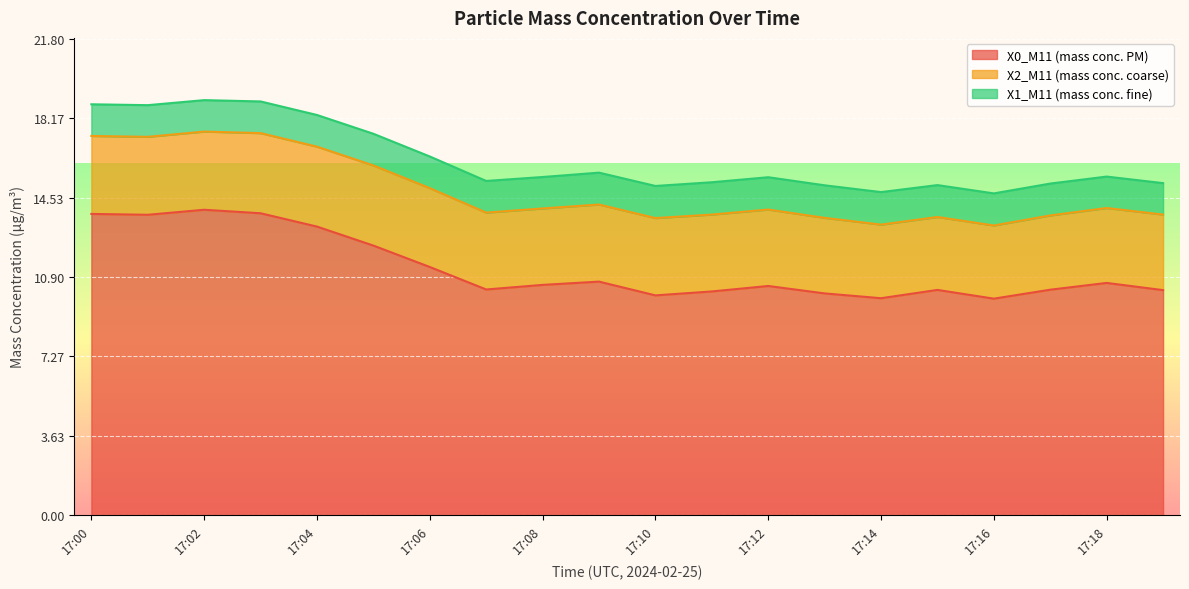

Which series has the largest total across all categories?

X0_M11 (mass conc. PM)